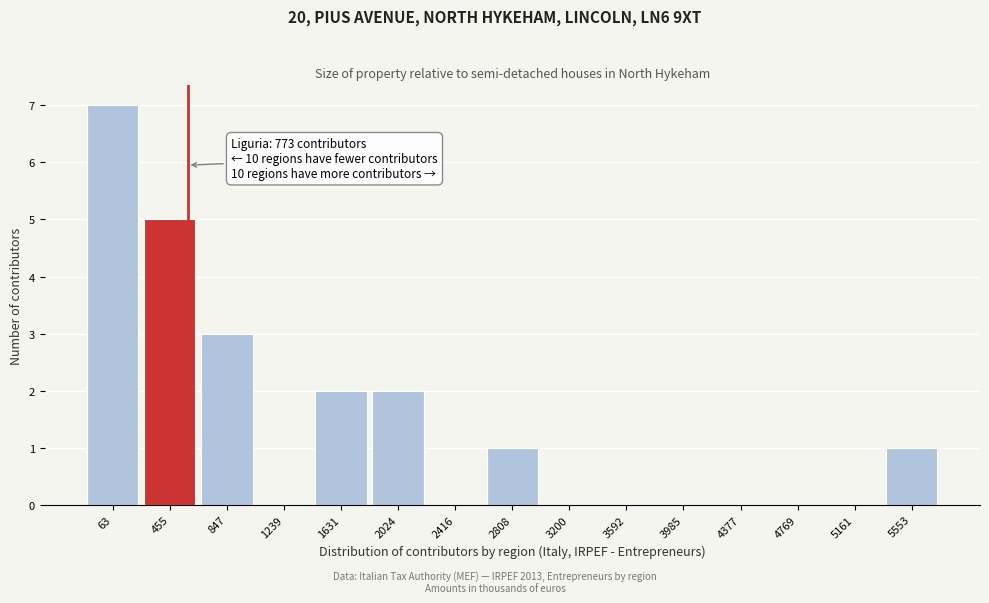

Reading left to right, what are all the values shown in this chart?

63=7	455=5	847=3	1239=0	1631=2	2024=2	2416=0	2808=1	3200=0	3592=0	3985=0	4377=0	4769=0	5161=0	5553=1